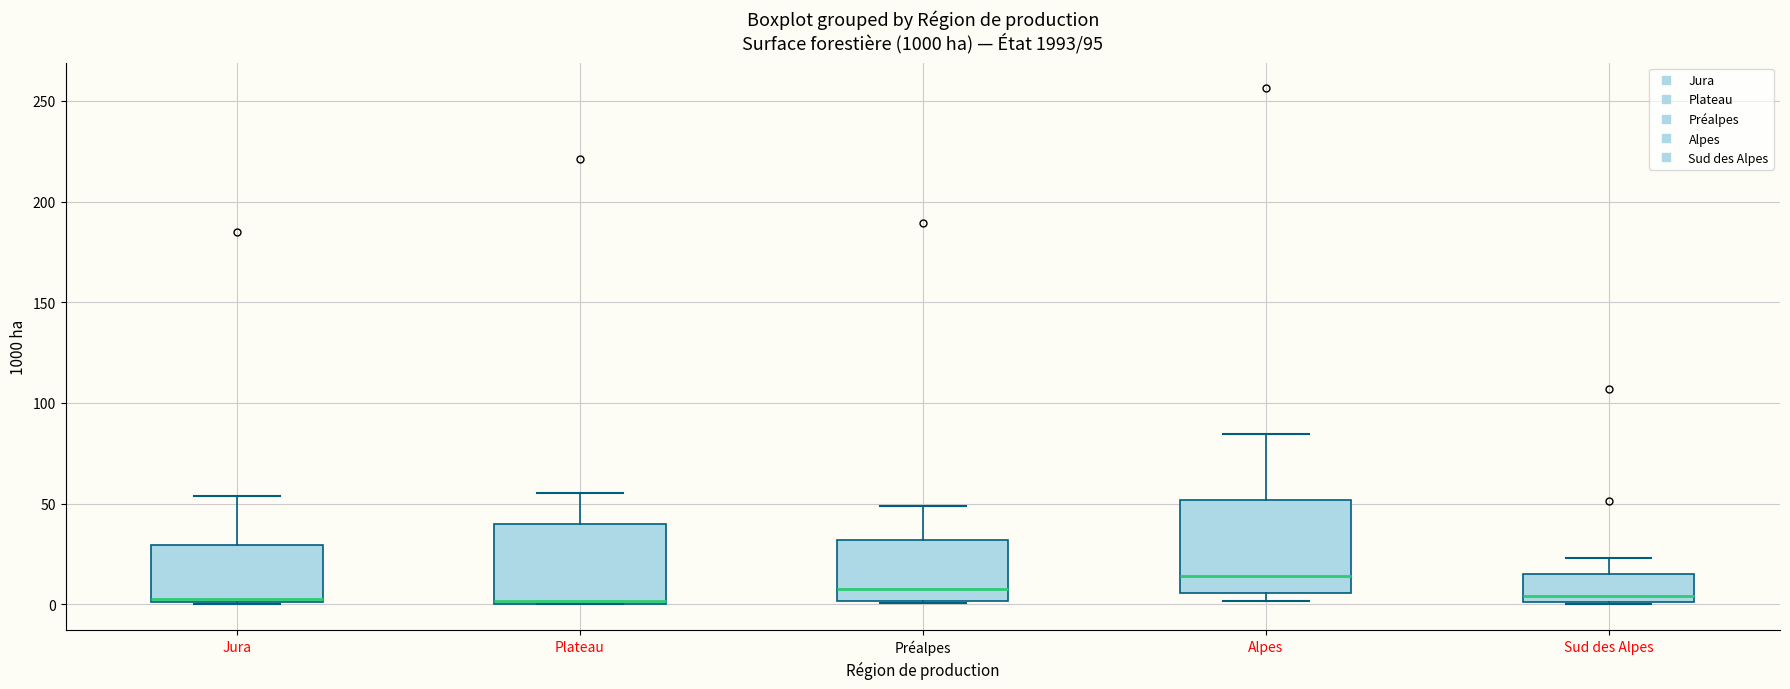

Reading left to right, read every box against the y-axis: the position of its median line, the range the box covers, and the ends of its whiskers. The values are not printed on the chart, so give them approximately, as read against the axis.

Jura: median 5, box 0 to 30, whiskers 0 to 55
Plateau: median 0 (just above the box's lower edge), box 0 to 40, whiskers 0 to 55
Préalpes: median 10, box 0 to 30, whiskers 0 to 50
Alpes: median 15, box 5 to 50, whiskers 0 to 85
Sud des Alpes: median 5, box 0 to 15, whiskers 0 to 25